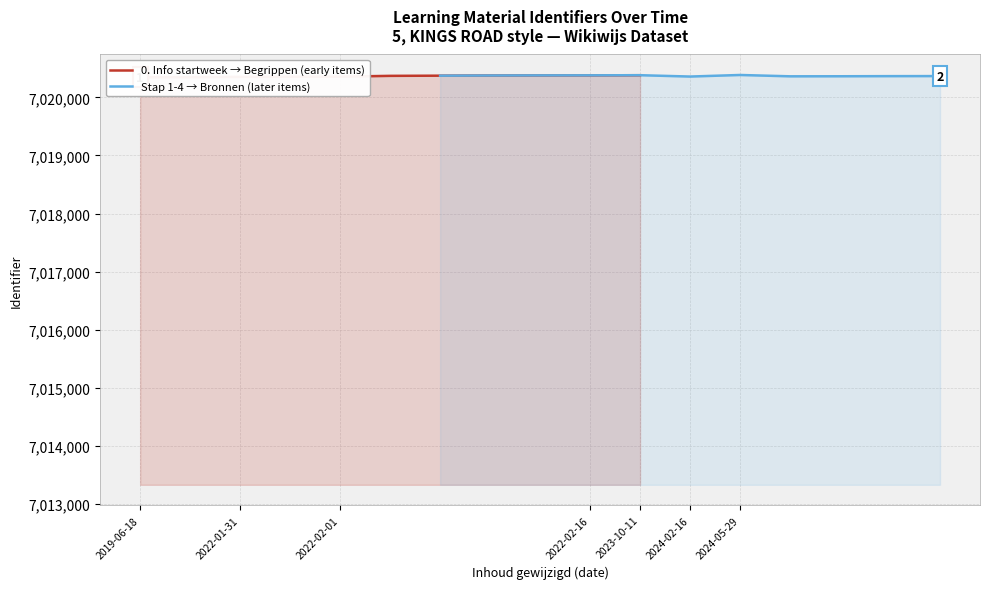

After their last crossing, which series has the higher values: 0. Info startweek → Begrippen (early items) or Stap 1-4 → Bronnen (later items)?

0. Info startweek → Begrippen (early items)